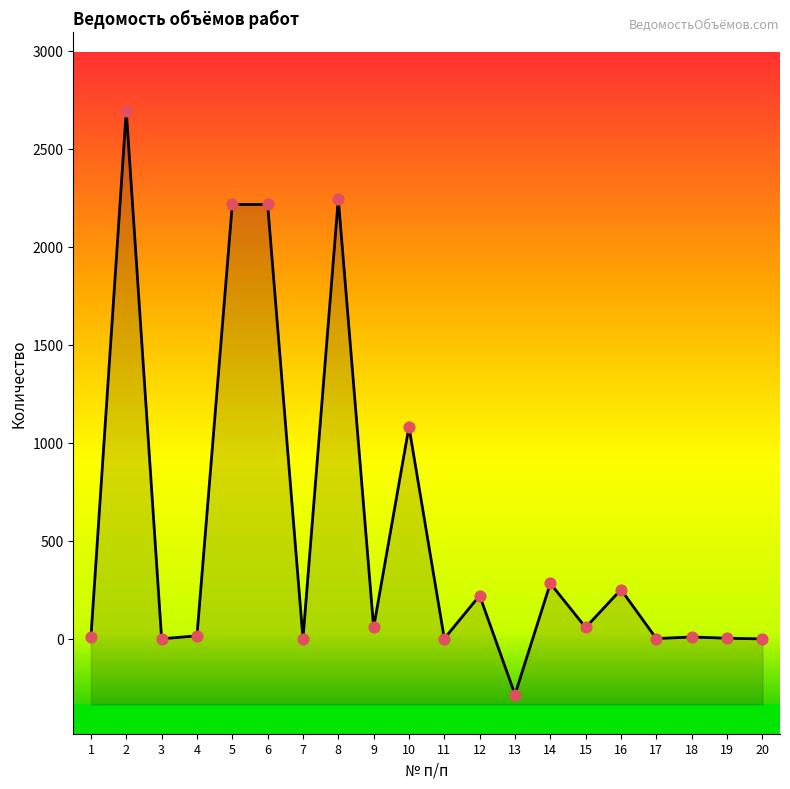

Approximately how many times larger is the value at 9 compared to 1?

5.2